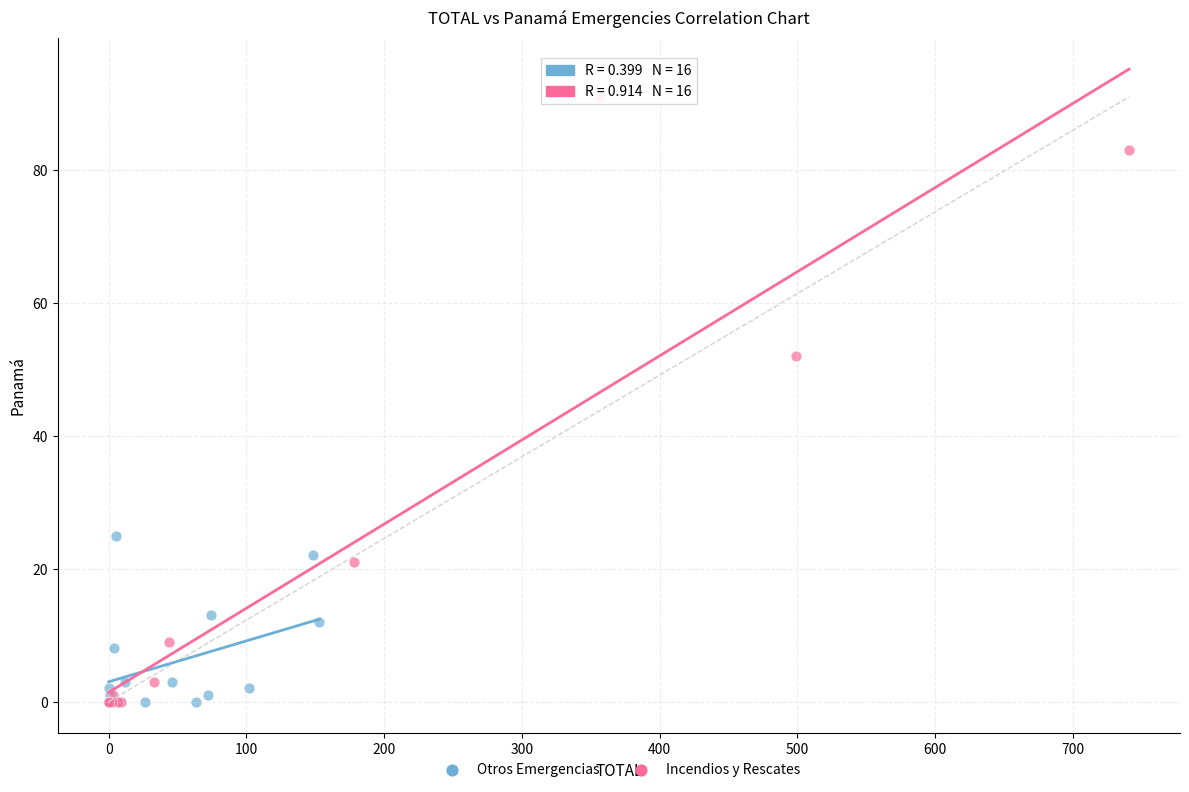

Which series reaches the maximum Y coordinate?

Incendios y Rescates